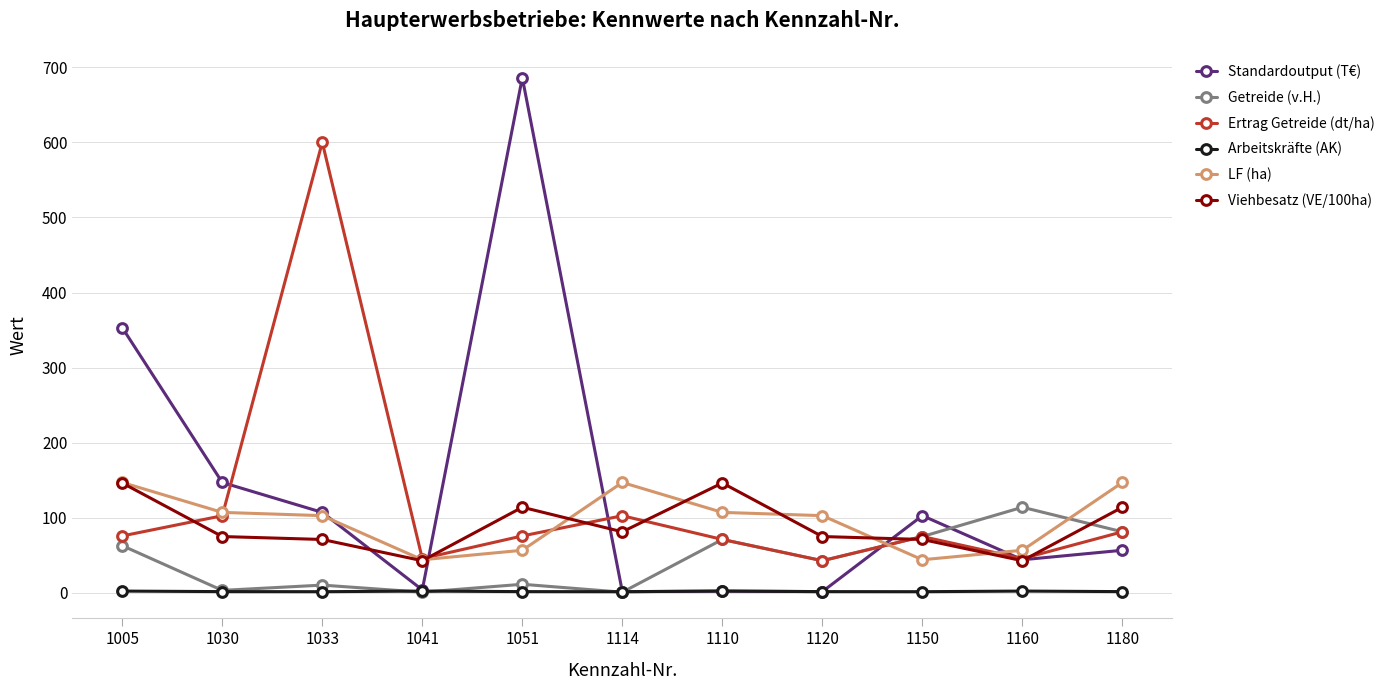

What is the sum of all Ertrag Getreide (dt/ha) values?

1319.4